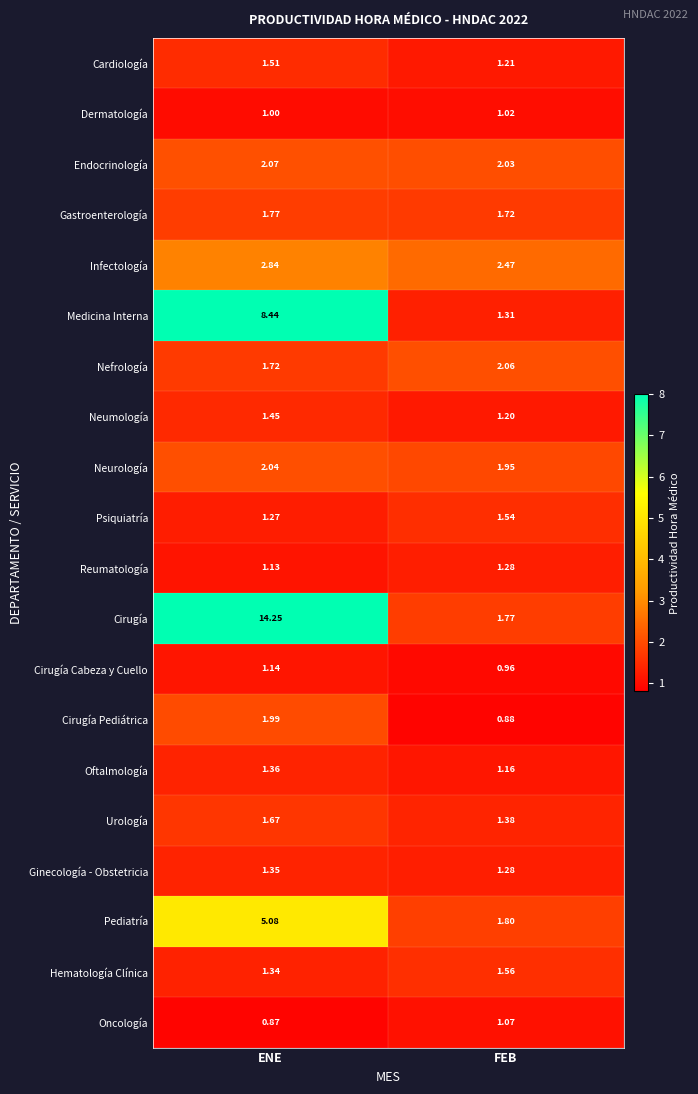

List the series in order of their peak value, highest first.

Cirugía, Medicina Interna, Pediatría, Infectología, Endocrinología, Nefrología, Neurología, Cirugía Pediátrica, Gastroenterología, Urología, Hematología Clínica, Psiquiatría, Cardiología, Neumología, Oftalmología, Ginecología - Obstetricia, Reumatología, Cirugía Cabeza y Cuello, Oncología, Dermatología